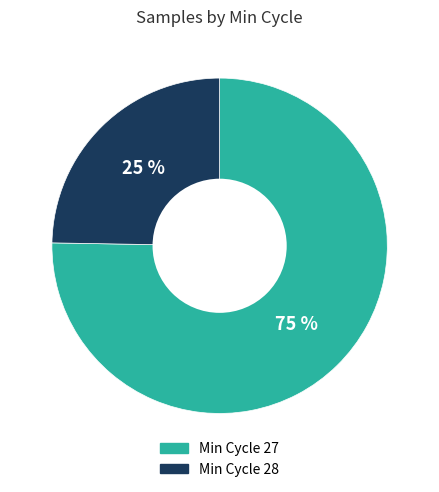

Combined, do Min Cycle 27 and Min Cycle 28 account for over 50%?

Yes